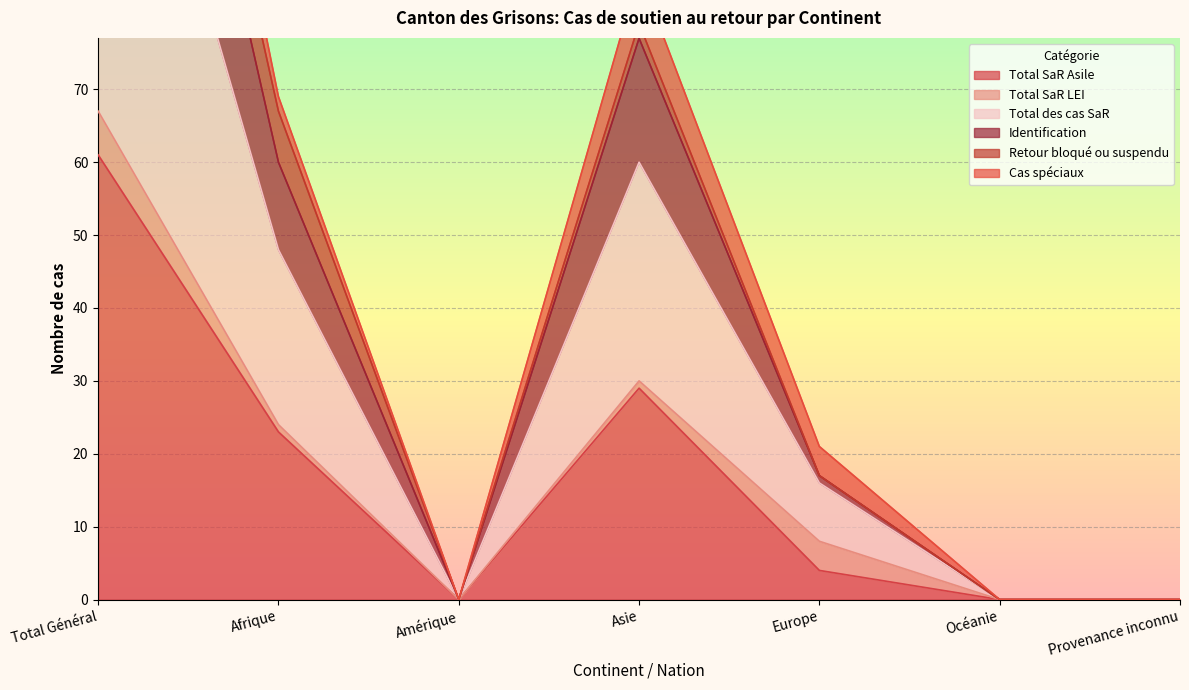

How many interior local peaks does the Total SaR Asile series have?

1